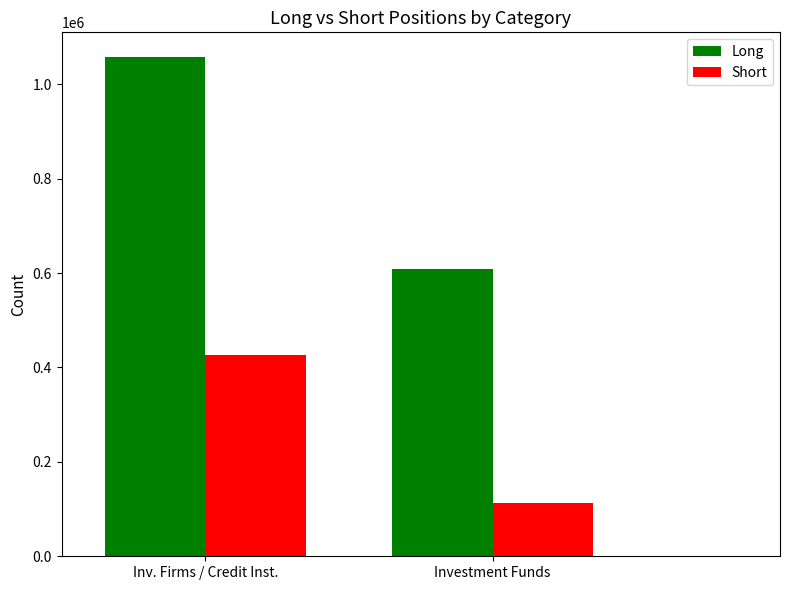

Which series has the widest spread of values?

Long